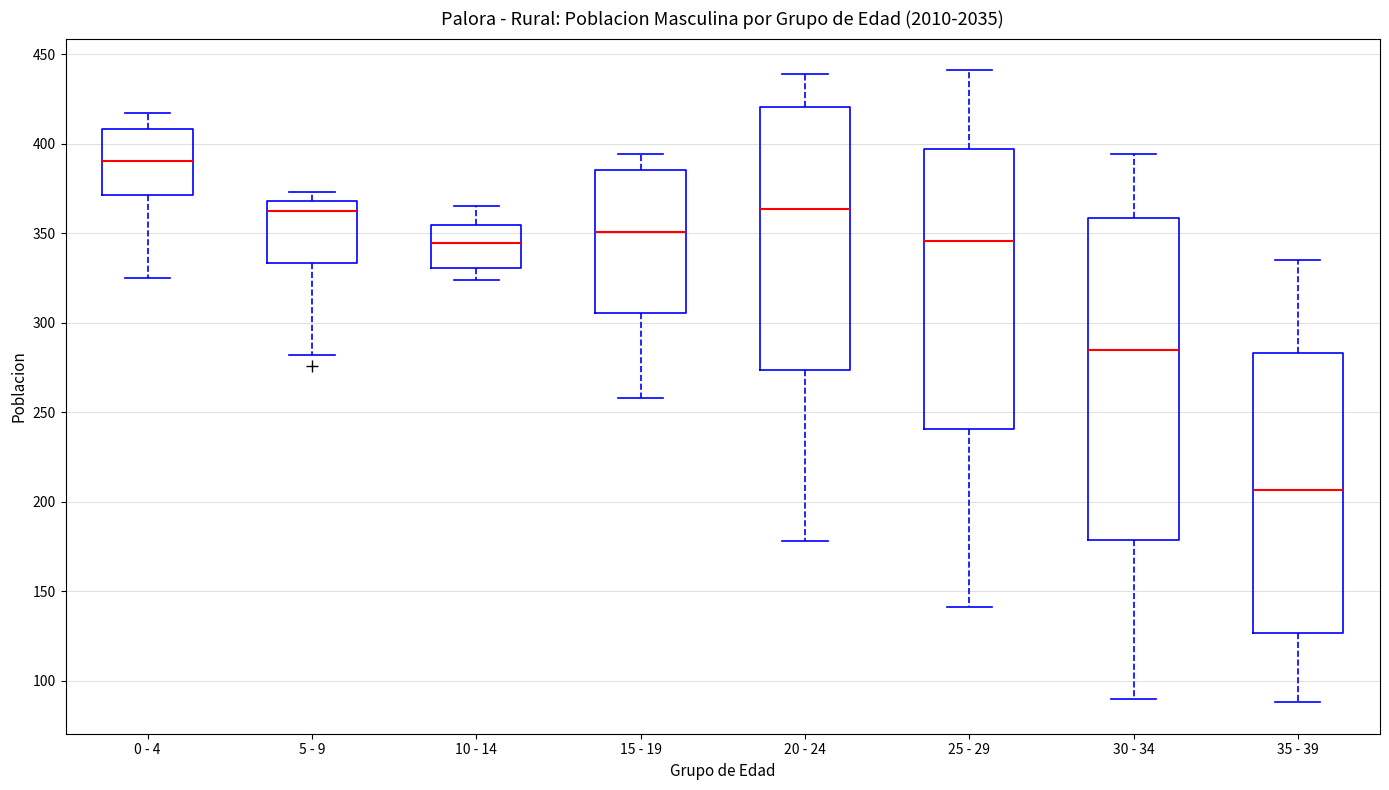

Which box has the highest median line?

0 - 4